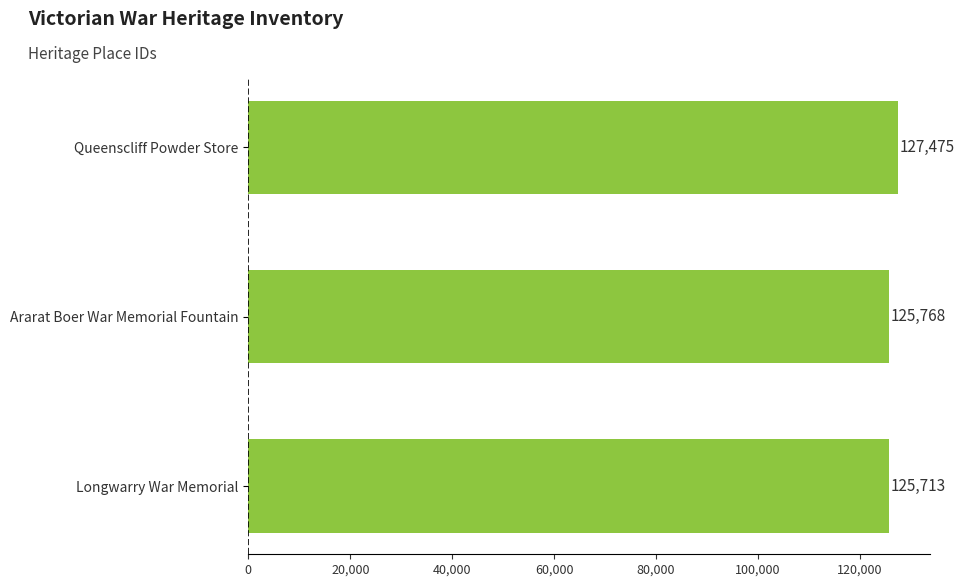

What is the ratio of the value at Queenscliff Powder Store to the value at Ararat Boer War Memorial Fountain?

1.0